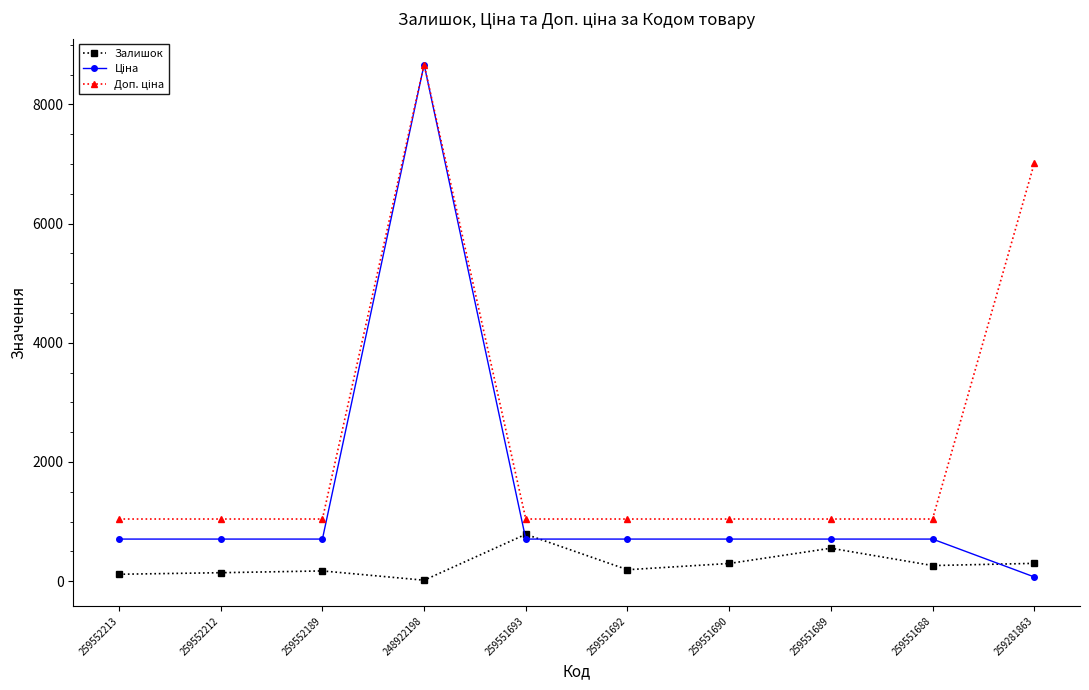

What position from the left is 259551693?

5